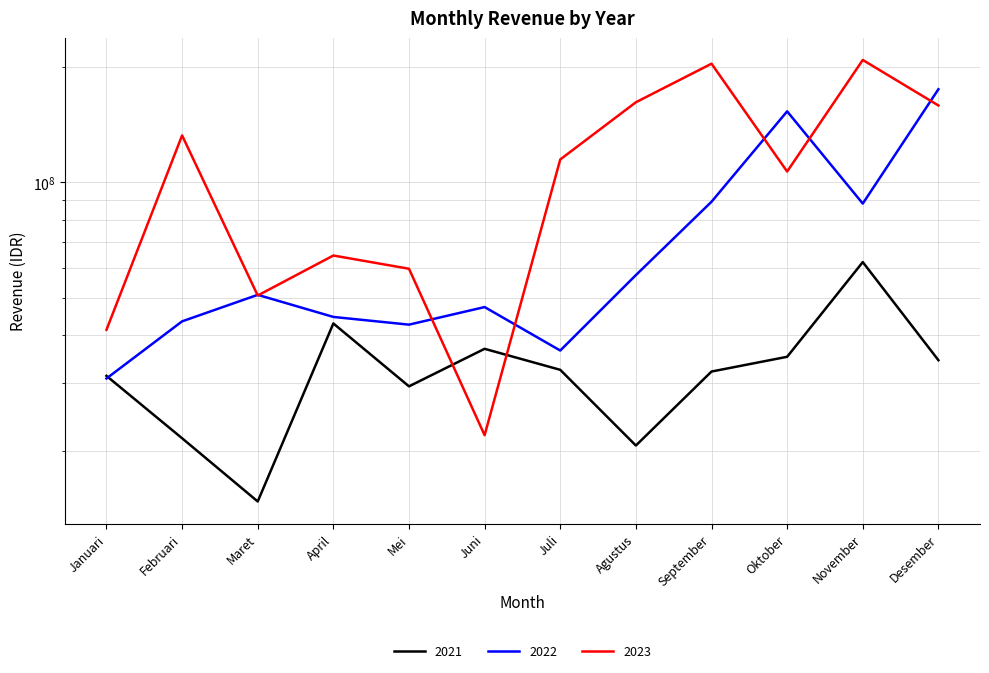

Between which two adjacent categories do 2021 and 2023 first intersect?

Mei and Juni